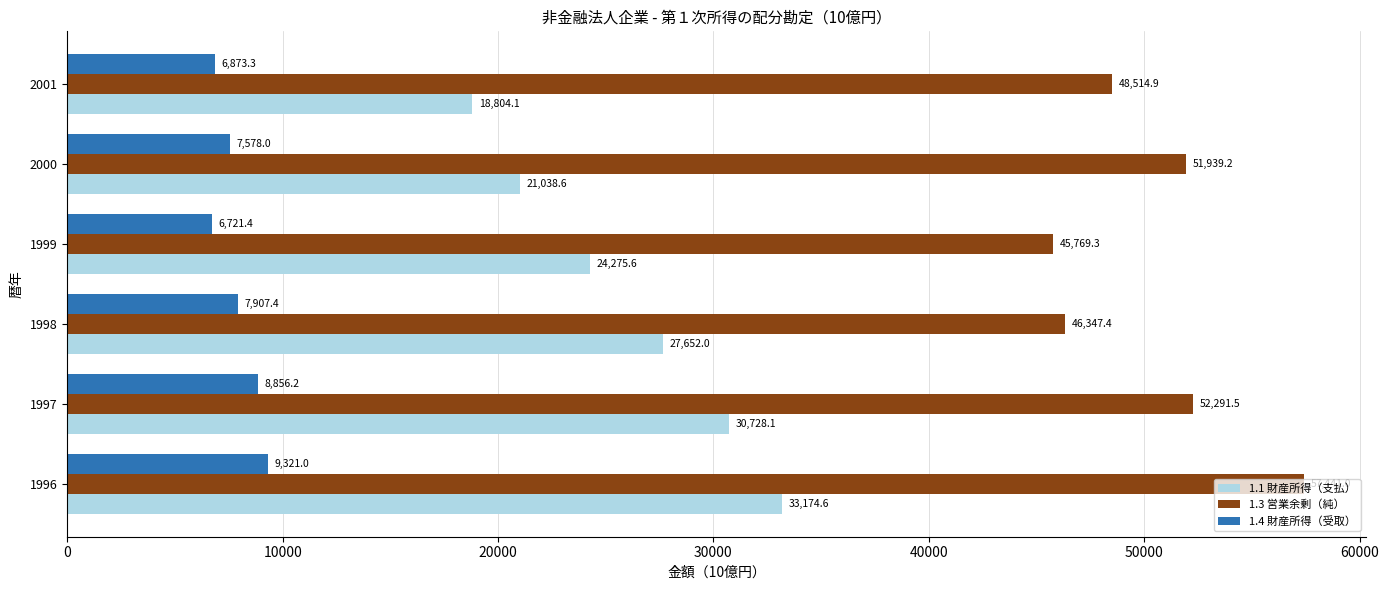

Read the 1.1 財産所得（支払） value at 1997.

30728.1